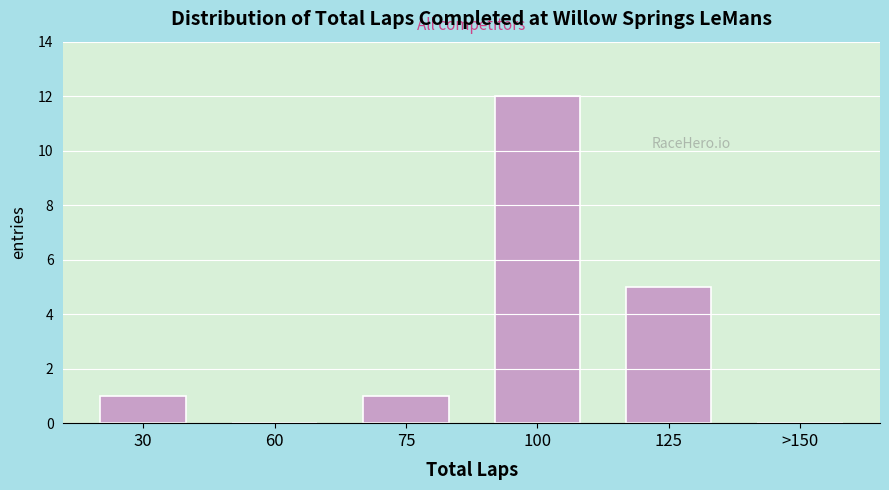

Reading left to right, extract all data points from this chart.

30=1	60=0	75=1	100=12	125=5	>150=0